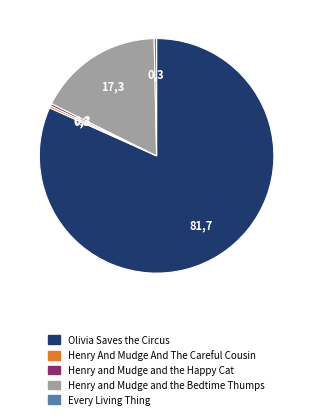

Is it true that Henry And Mudge And The Careful Cousin is 9% of the pie?

False